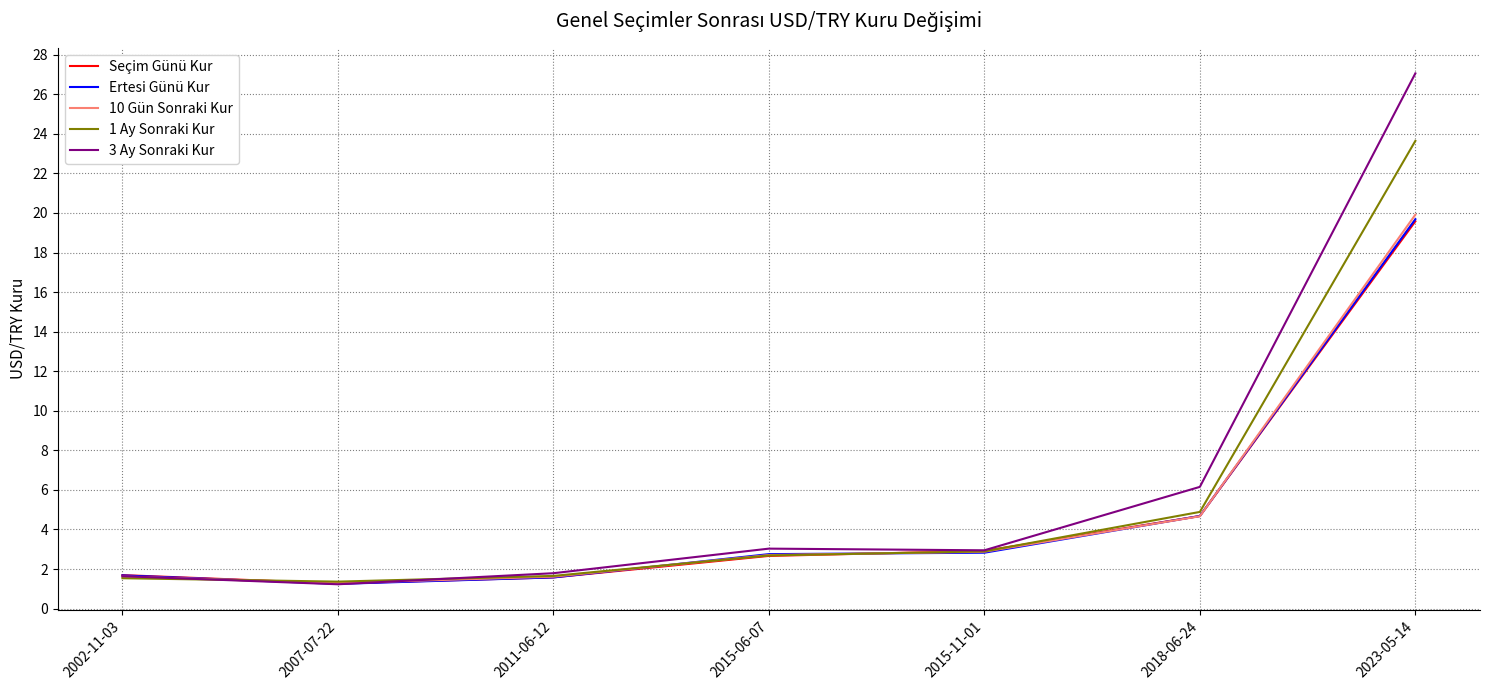

Which series has the widest spread of values?

3 Ay Sonraki Kur